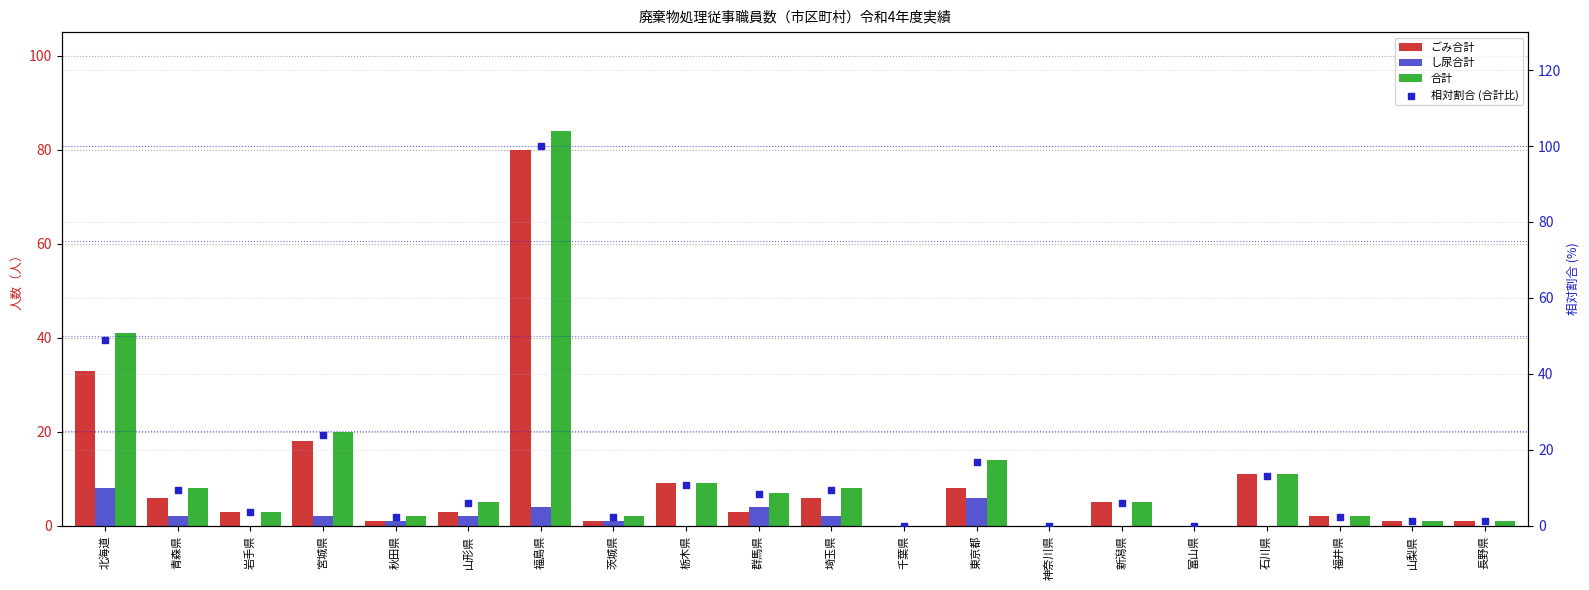

At which category is the sum across all series the highest?

福島県